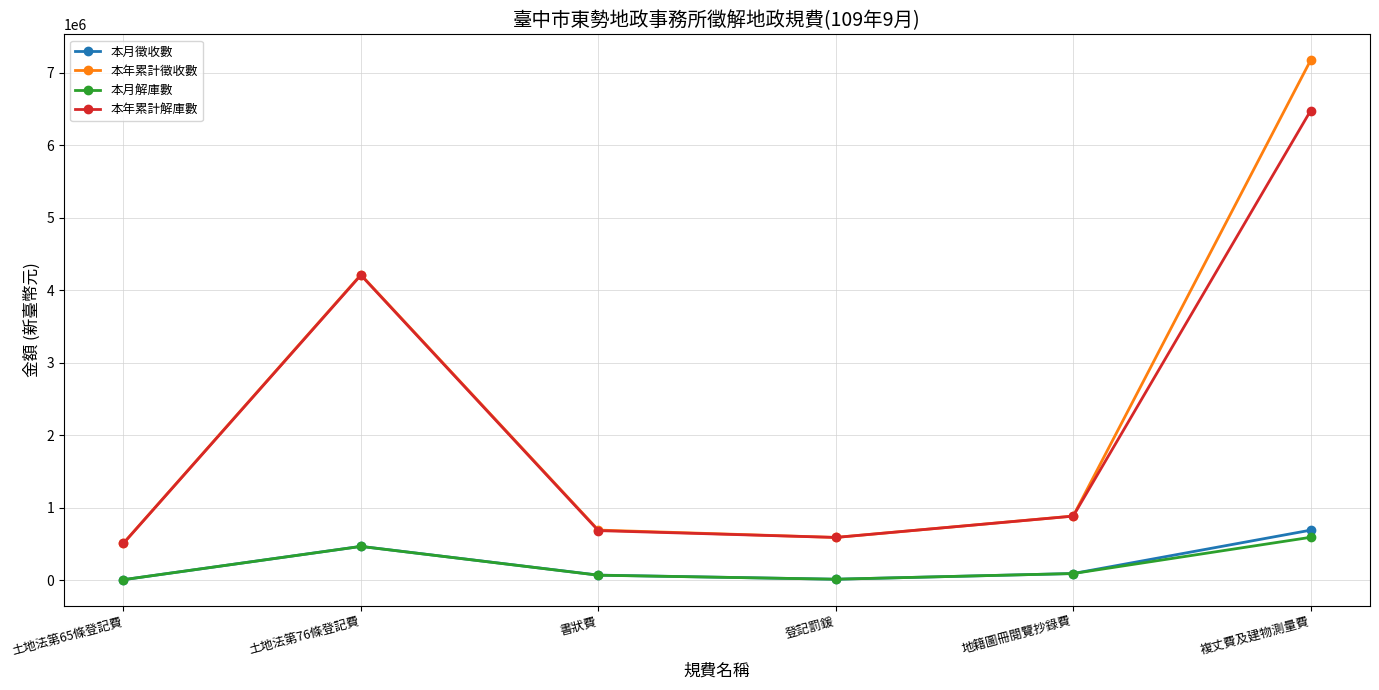

What are all the series names shown in the legend?

本月徵收數, 本年累計徵收數, 本月解庫數, 本年累計解庫數